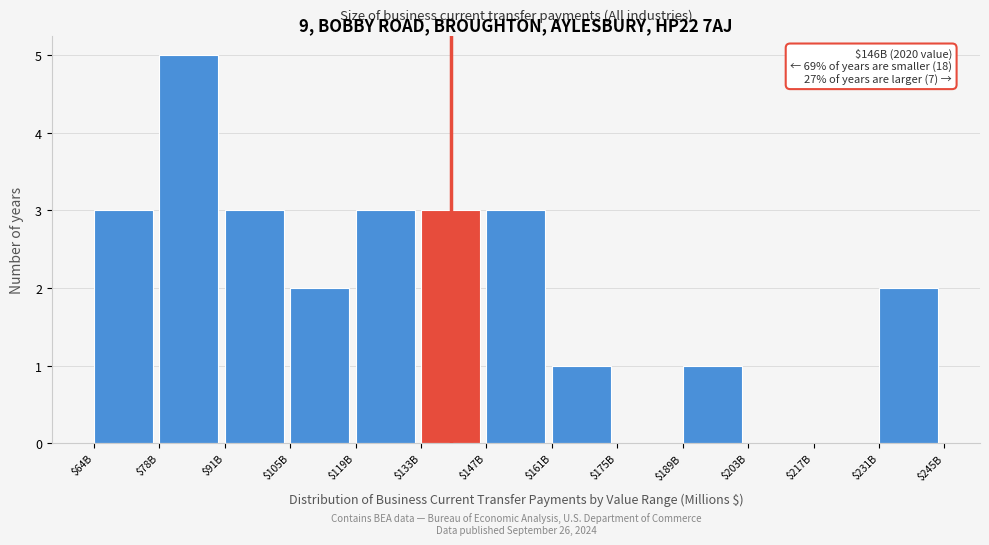

What is the sum of all values?

26